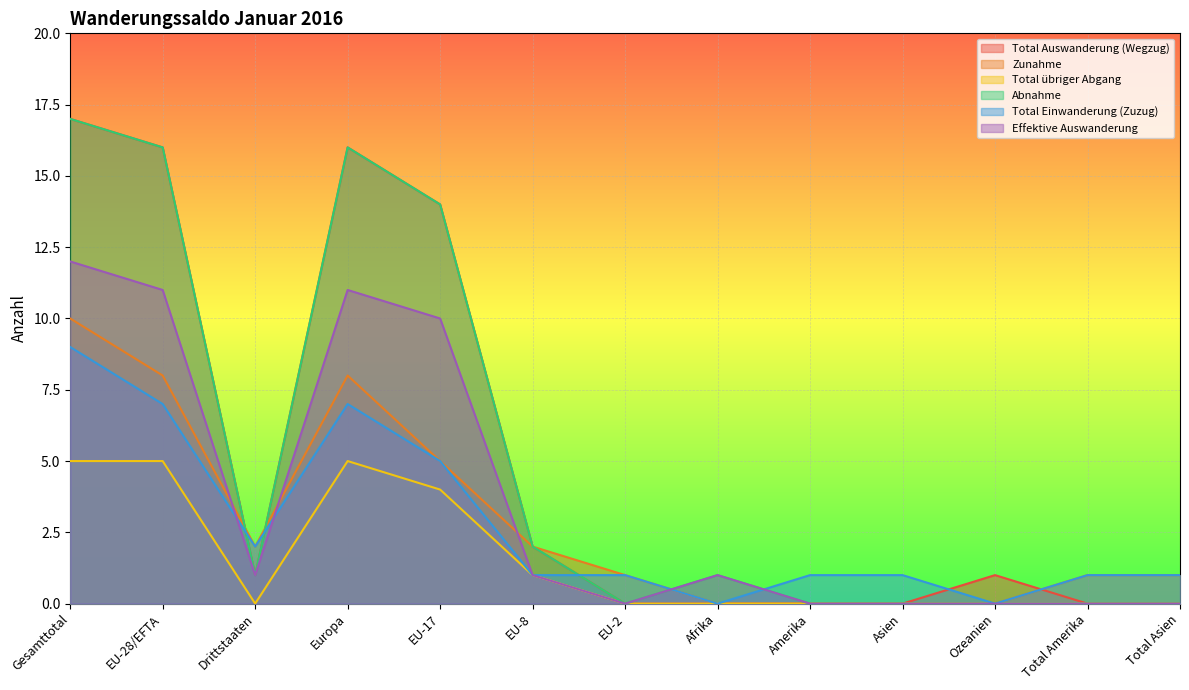

Reading left to right, transcribe all the data shown in this chart.

Total Auswanderung (Wegzug): Gesamttotal=17	EU-28/EFTA=16	Drittstaaten=1	Europa=16	EU-17=14	EU-8=2	EU-2=0	Afrika=0	Amerika=0	Asien=0	Ozeanien=1	Total Amerika=0	Total Asien=0
Zunahme: Gesamttotal=10	EU-28/EFTA=8	Drittstaaten=2	Europa=8	EU-17=5	EU-8=2	EU-2=1	Afrika=0	Amerika=0	Asien=0	Ozeanien=0	Total Amerika=1	Total Asien=1
Total übriger Abgang: Gesamttotal=5	EU-28/EFTA=5	Drittstaaten=0	Europa=5	EU-17=4	EU-8=1	EU-2=0	Afrika=0	Amerika=0	Asien=0	Ozeanien=0	Total Amerika=0	Total Asien=0
Abnahme: Gesamttotal=17	EU-28/EFTA=16	Drittstaaten=1	Europa=16	EU-17=14	EU-8=2	EU-2=0	Afrika=1	Amerika=0	Asien=0	Ozeanien=0	Total Amerika=0	Total Asien=0
Total Einwanderung (Zuzug): Gesamttotal=9	EU-28/EFTA=7	Drittstaaten=2	Europa=7	EU-17=5	EU-8=1	EU-2=1	Afrika=0	Amerika=1	Asien=1	Ozeanien=0	Total Amerika=1	Total Asien=1
Effektive Auswanderung: Gesamttotal=12	EU-28/EFTA=11	Drittstaaten=1	Europa=11	EU-17=10	EU-8=1	EU-2=0	Afrika=1	Amerika=0	Asien=0	Ozeanien=0	Total Amerika=0	Total Asien=0